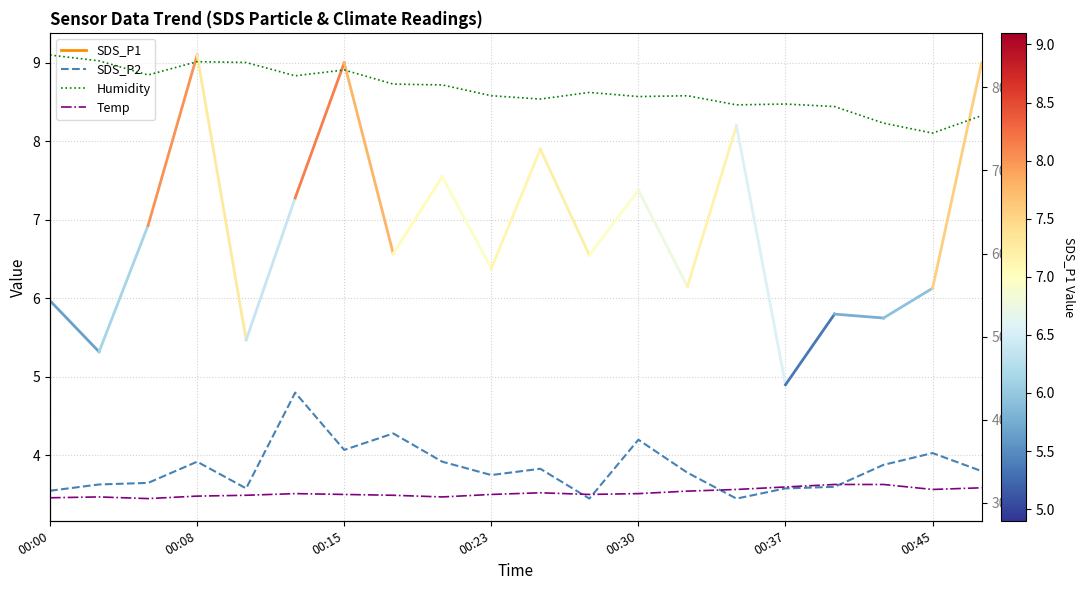

Which has a higher value, 00:23 or 7?

7